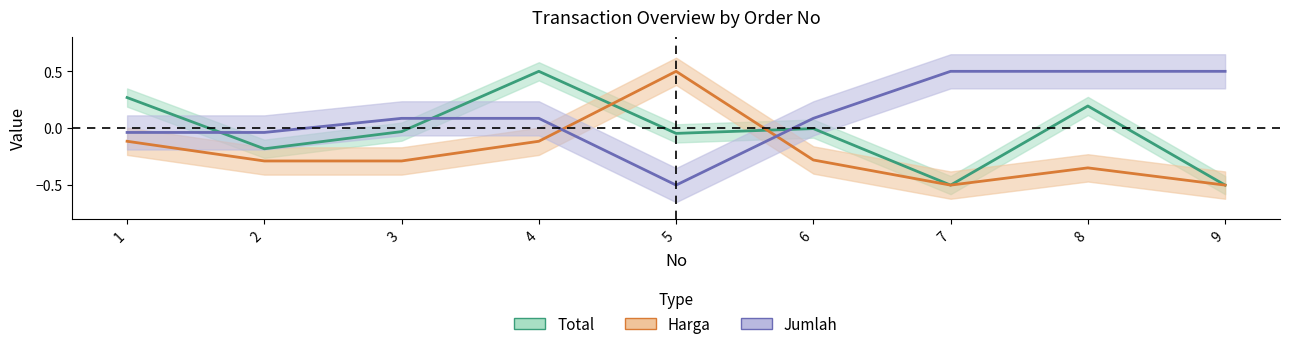

The value of Harga at 3 is -0.4. True or false?

False